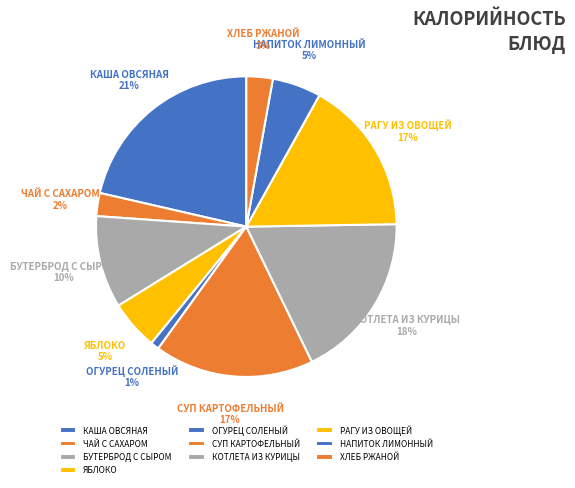

What percentage is the ЯБЛОКО slice, to the nearest percent?

5%